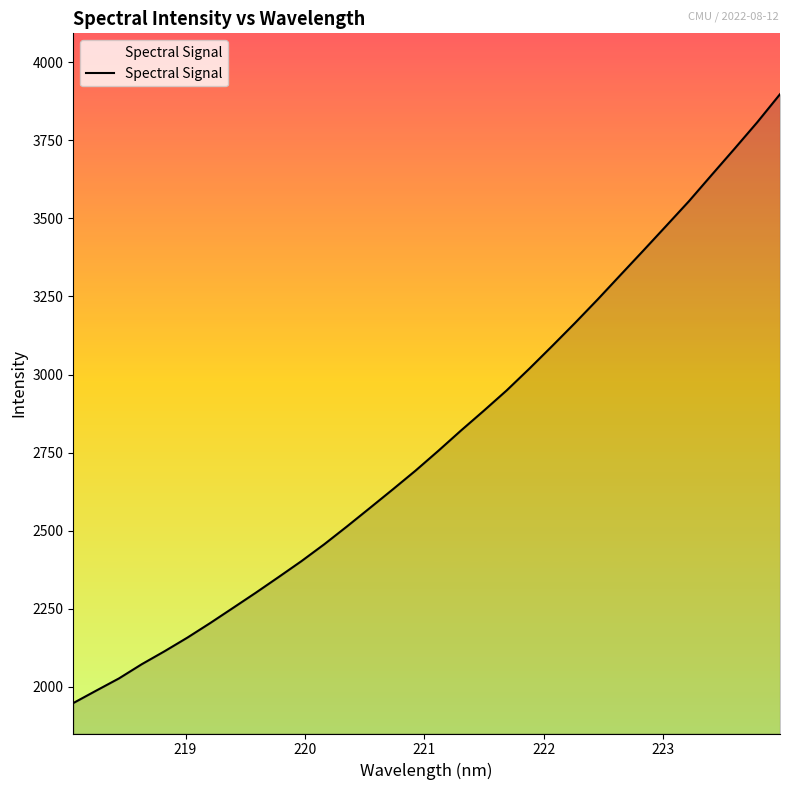

What is the difference between the maximum and minimum values?

1949.3